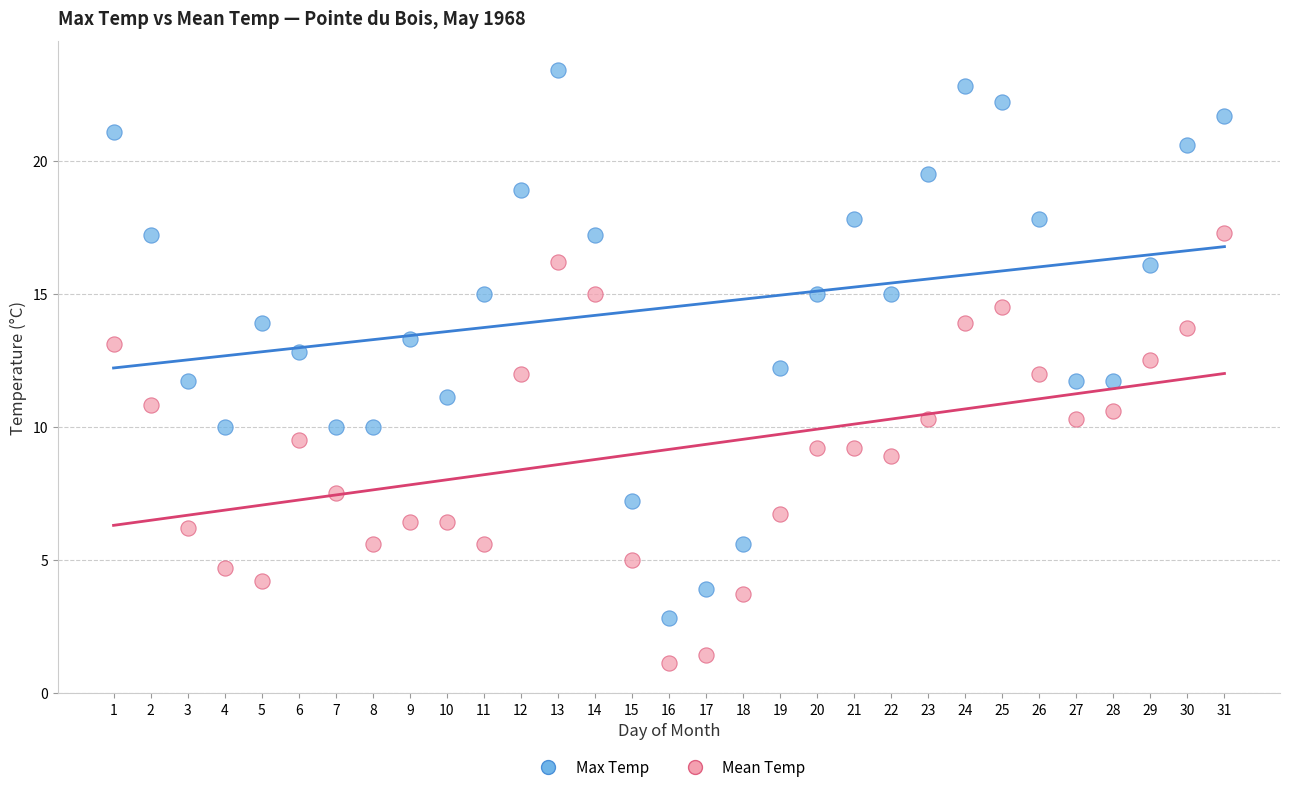

Across all data points, what is the range of X values (max minus min)?

30.0